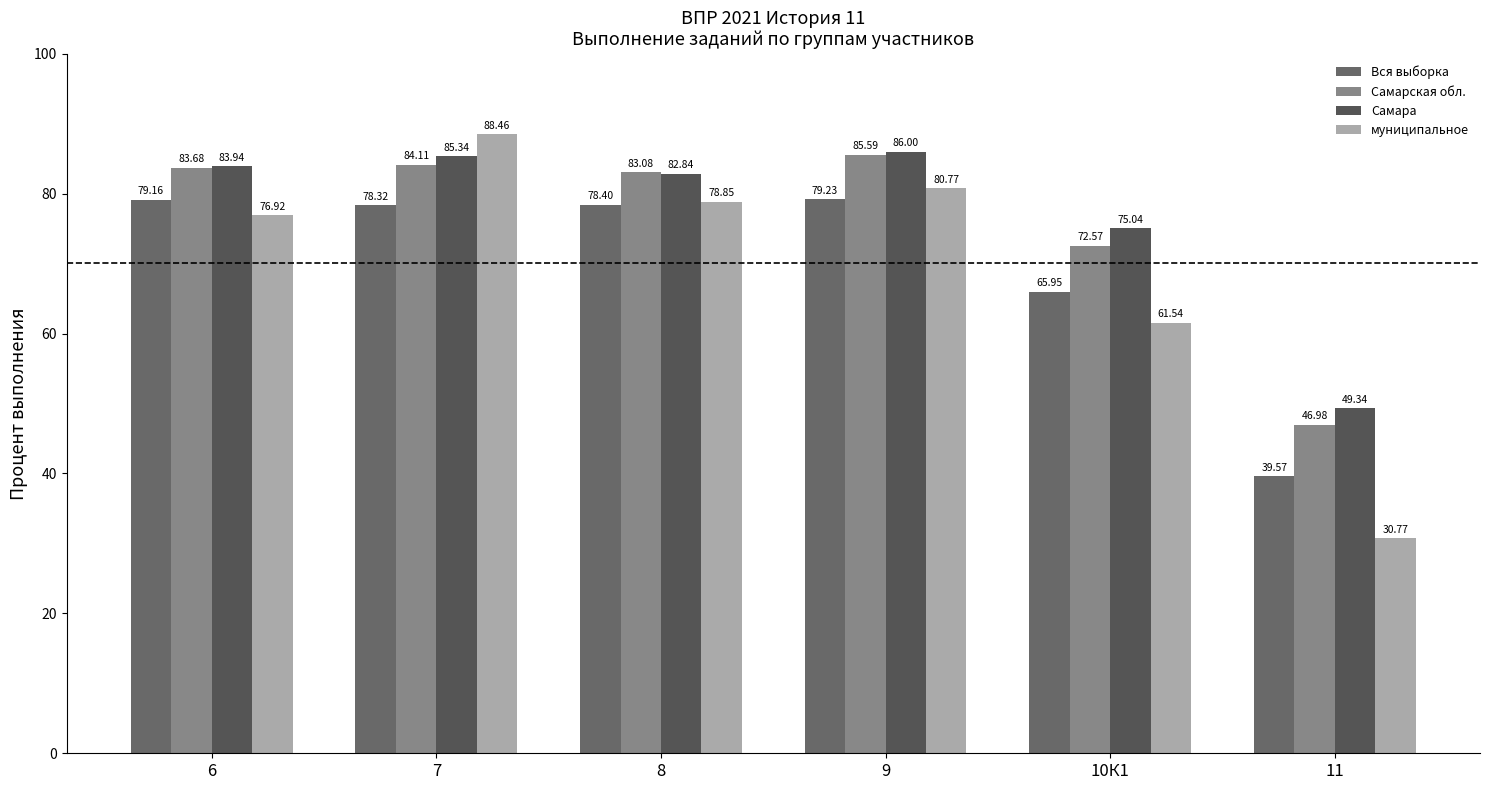

Is it true that Вся выборка equals 78.3 at 7?

True